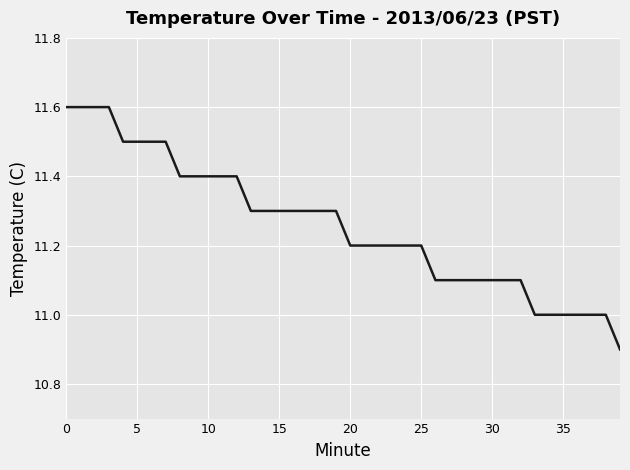

What is the sum of all values?

450.3